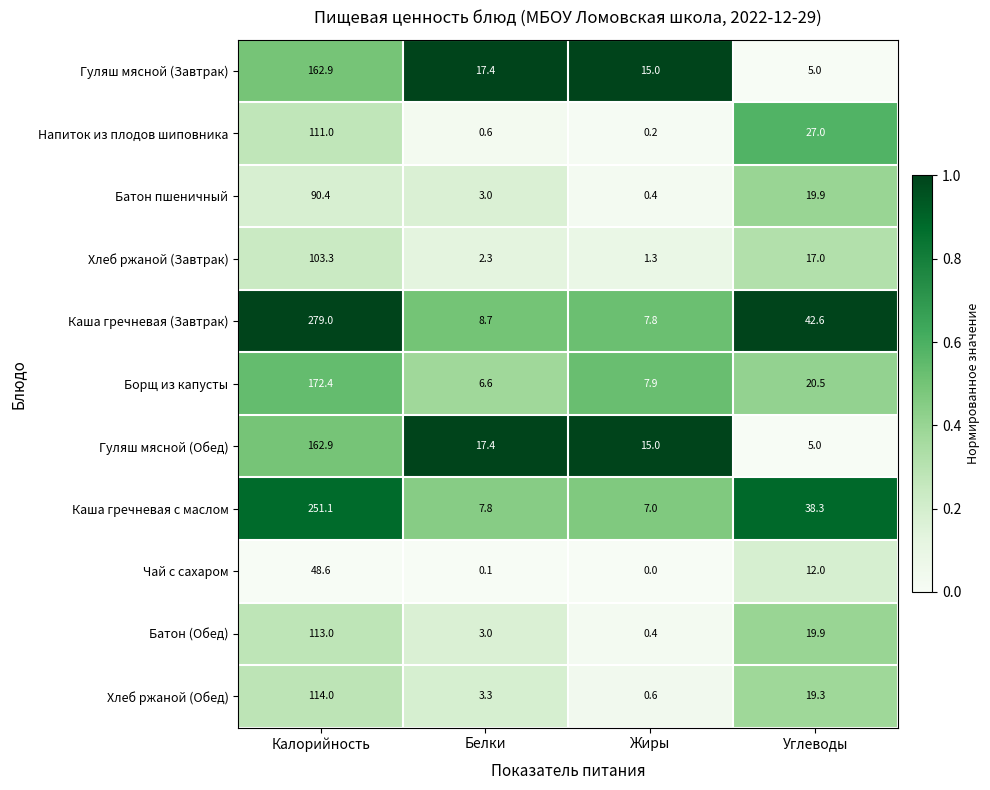

The value of Напиток из плодов шиповника at Белки is 1.0. True or false?

False